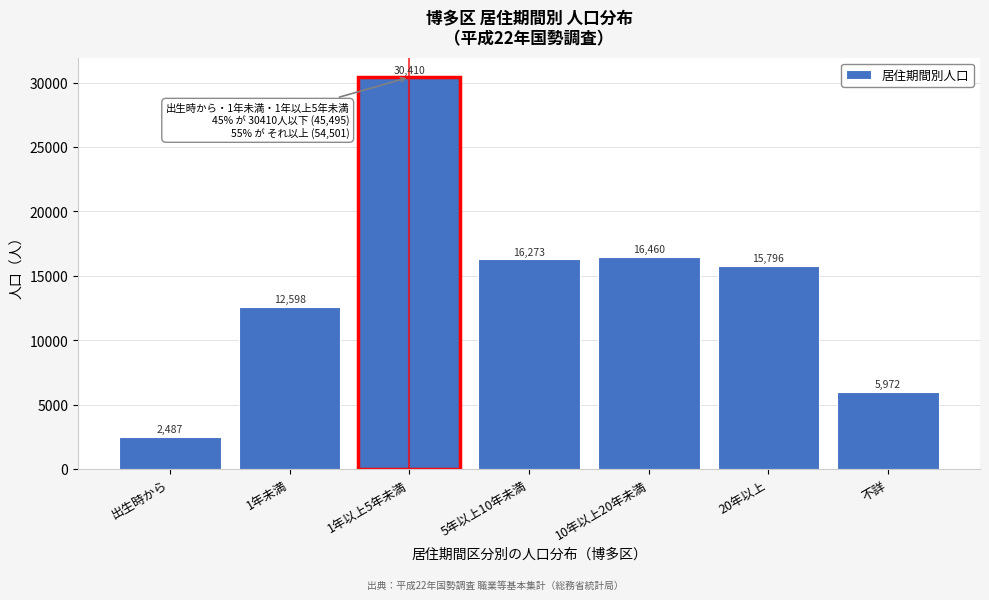

Reading left to right, list all the values displayed in this chart.

出生時から=2487	1年未満=12598	1年以上5年未満=30410	5年以上10年未満=16273	10年以上20年未満=16460	20年以上=15796	不詳=5972